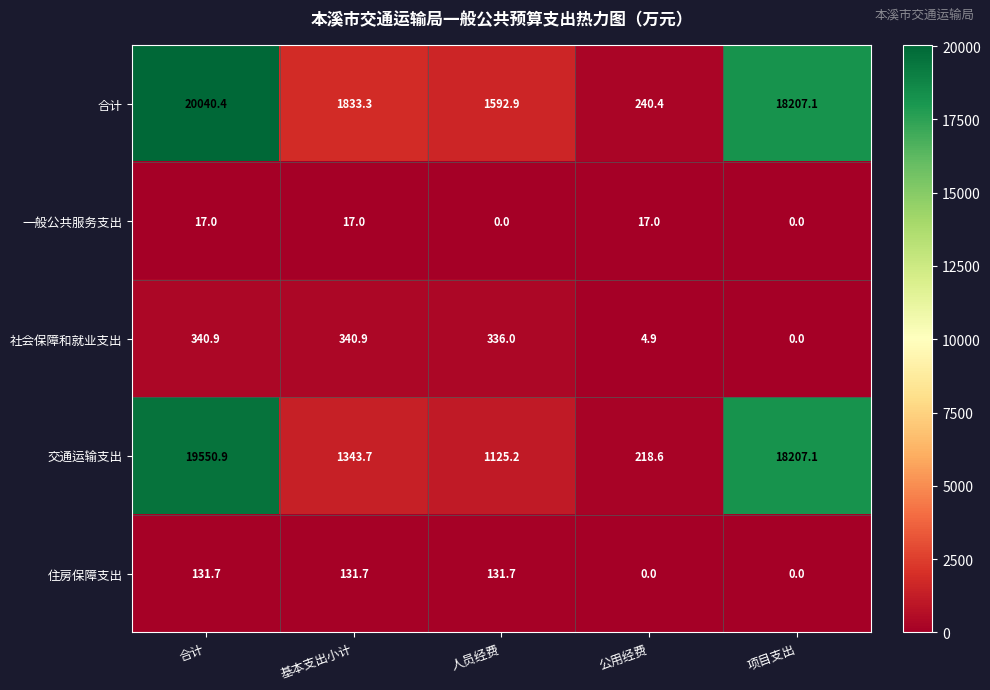

At which label does 社会保障和就业支出 first exceed 336?

合计